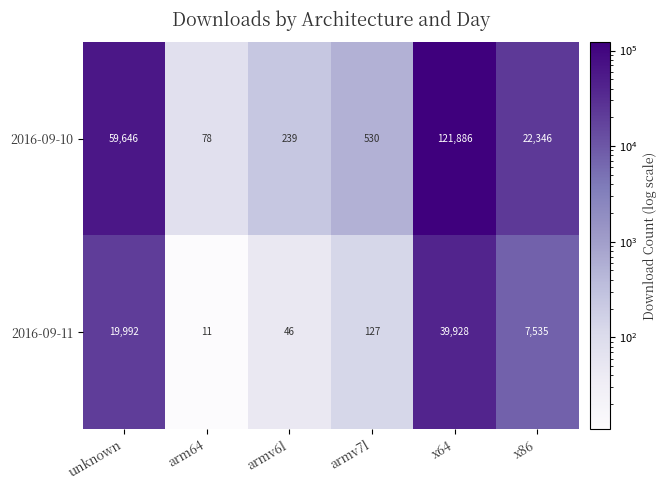

Is it true that 2016-09-10 equals 402 at armv6l?

False